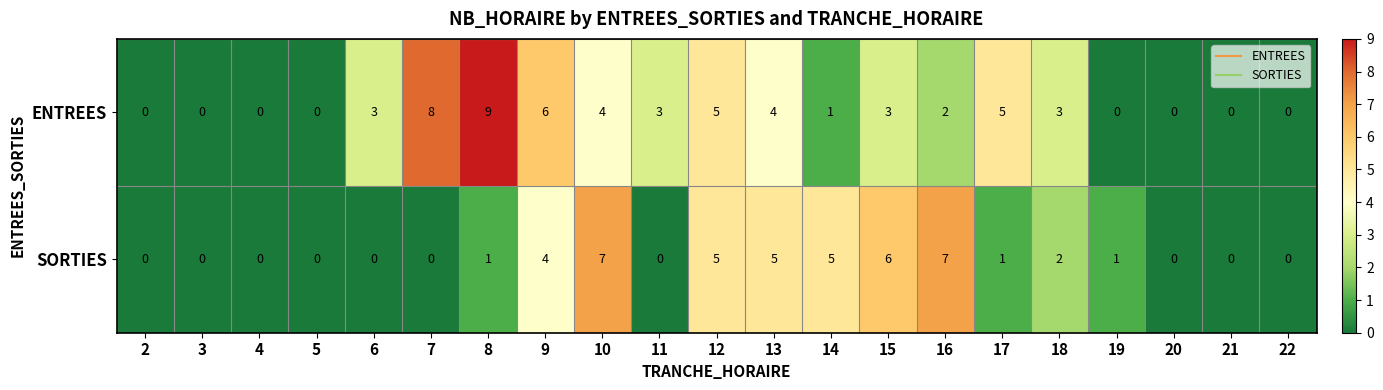

The ENTREES series shows 0 at 2. True or false?

True